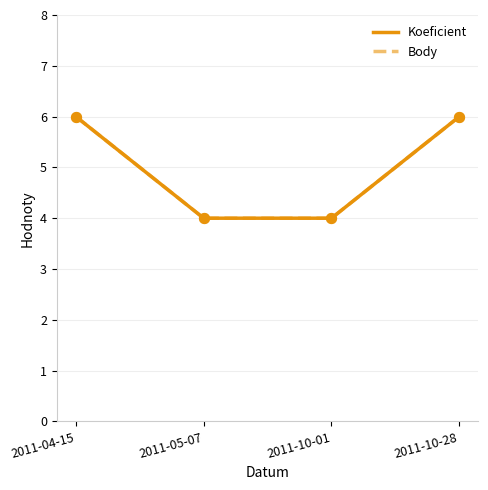

Is the value of Koeficient at 2011-04-15 greater than the value of Body at 2011-05-07?

Yes